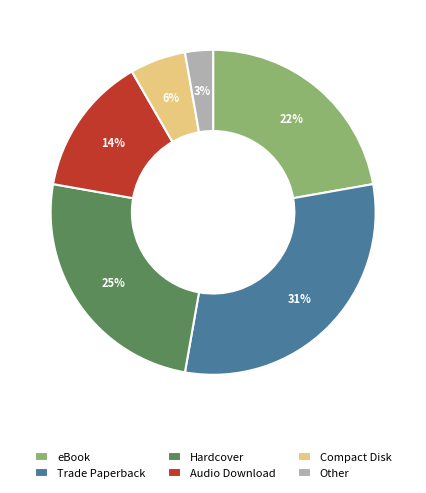

Between Trade Paperback and Audio Download, which is larger?

Trade Paperback